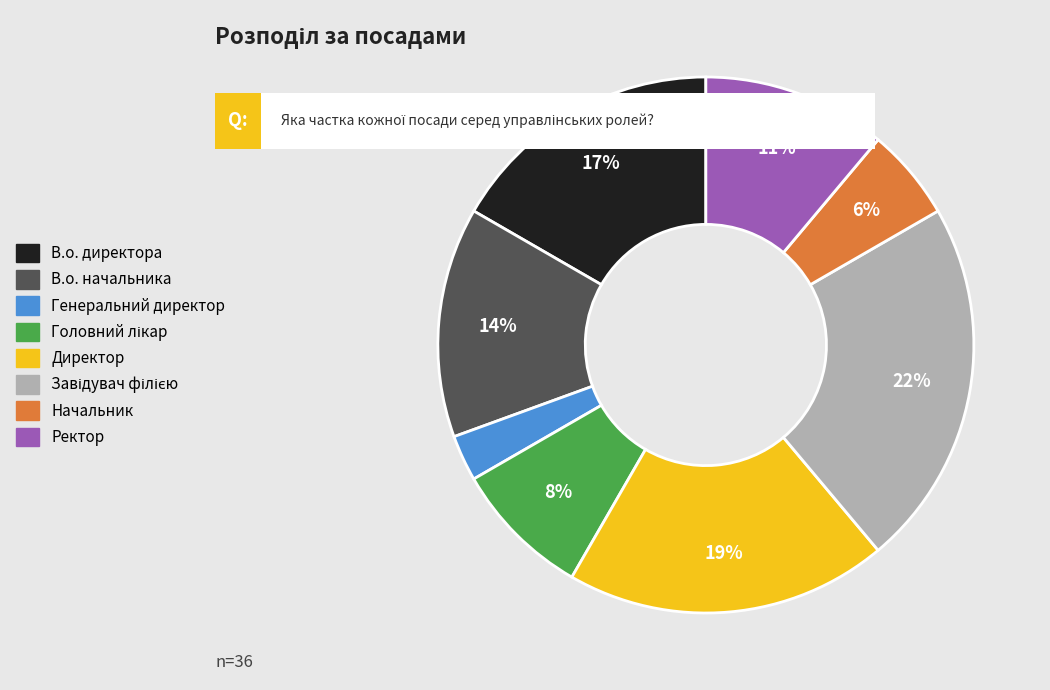

True or false: Ректор accounts for 11% of the total.

True